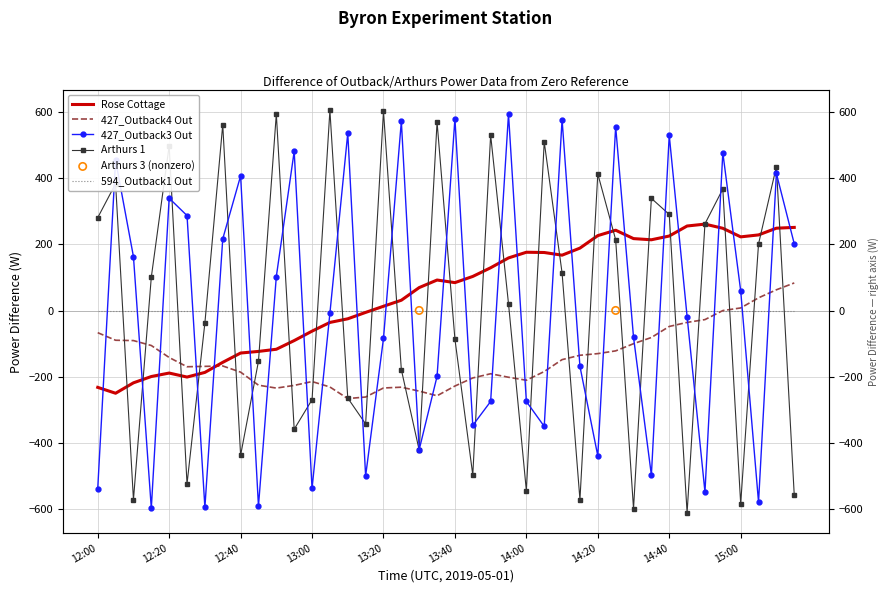

At how many categories does at least one series exceed 58?

36